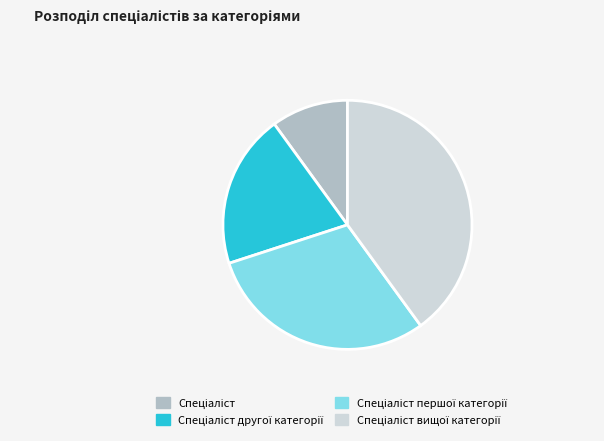

How many segments does this pie chart have?

4